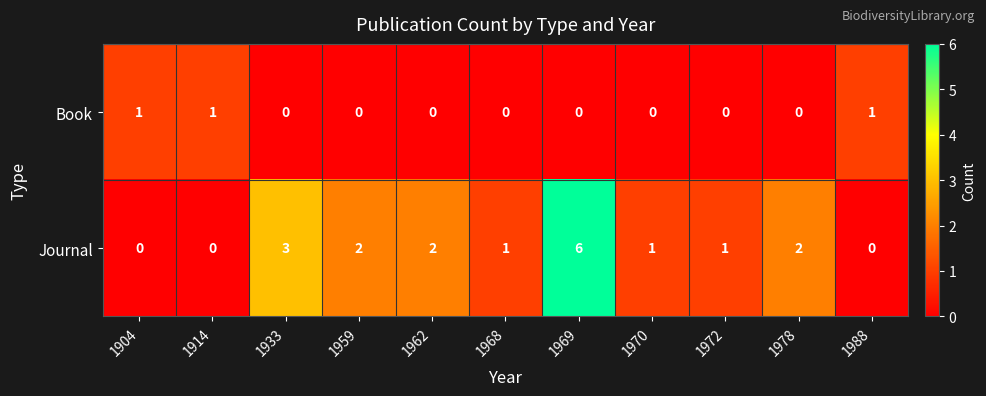

Is the value of Journal at 1959 greater than the value of Book at 1968?

Yes